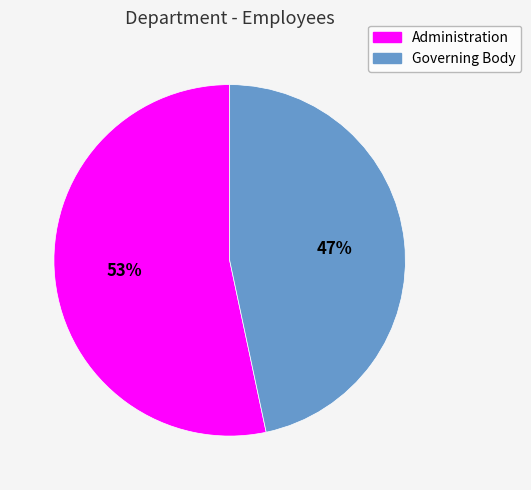

True or false: Governing Body accounts for 59% of the total.

False